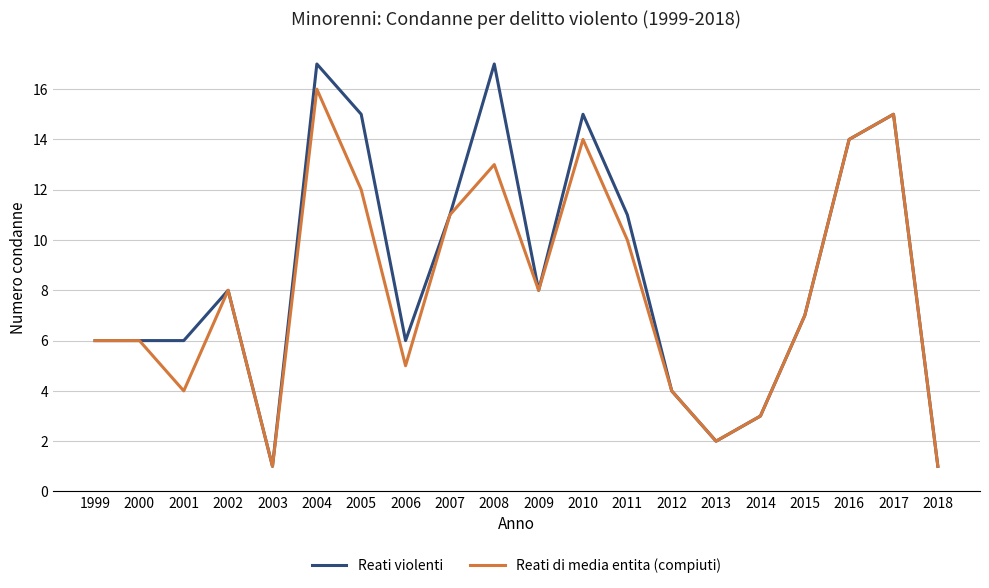

Rank the series at 2011 from highest to lowest value.

Reati violenti, Reati di media entita (compiuti)